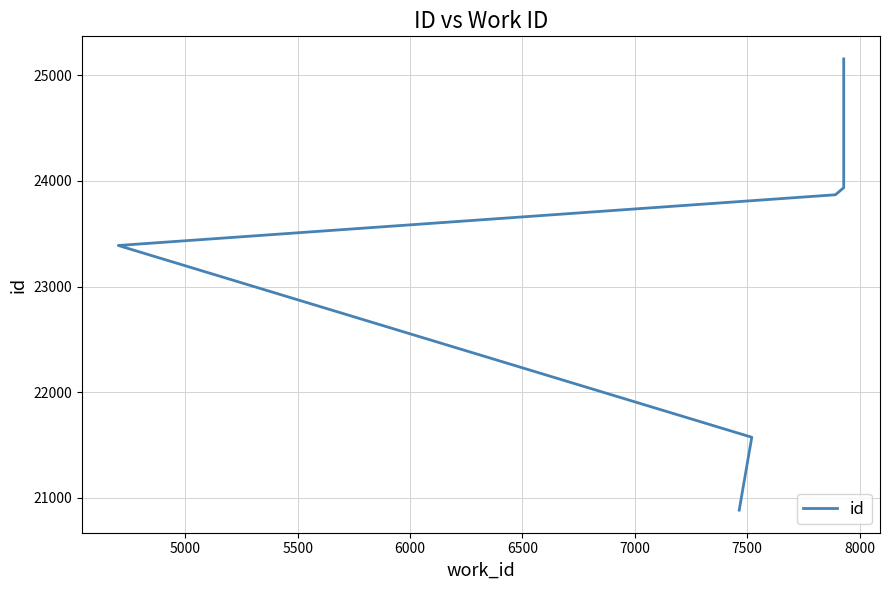

How many data points does each series have?

6